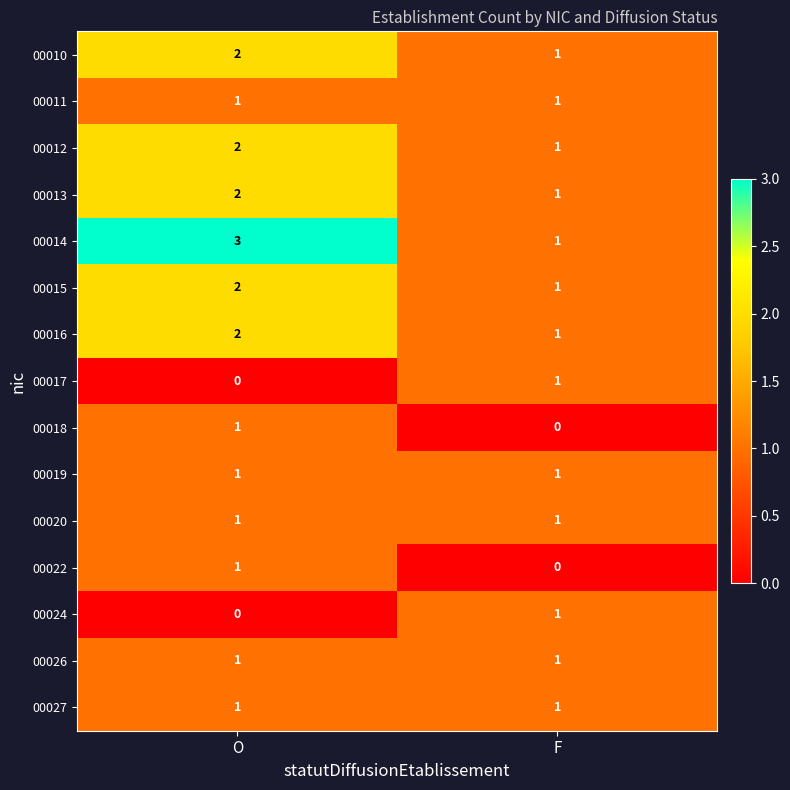

At which label is 00016 closest to 1?

F